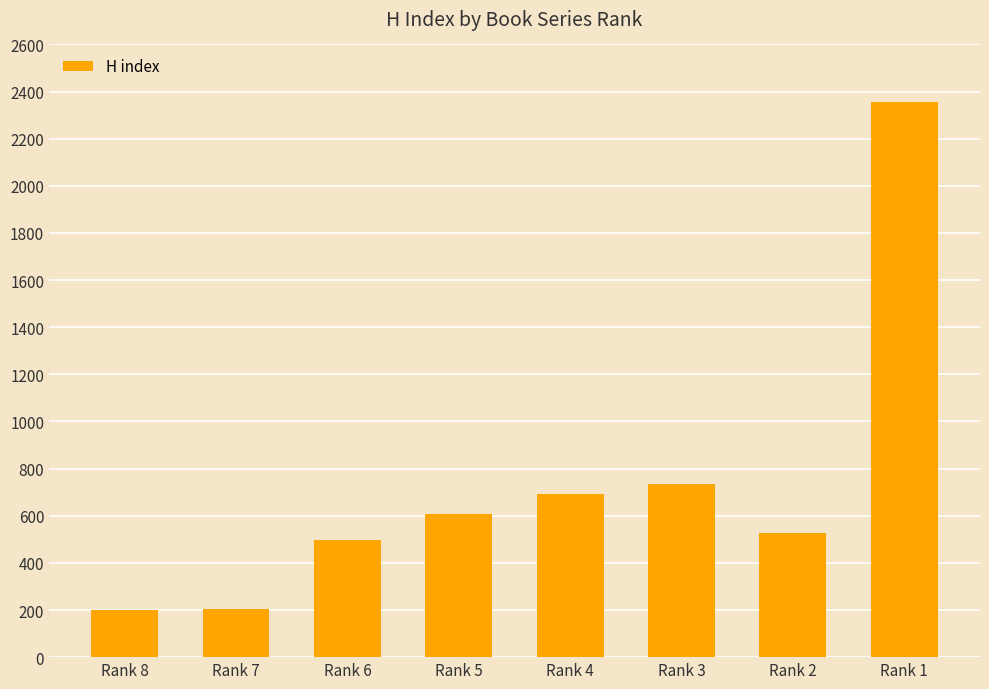

How many distinct data groups are displayed?

1